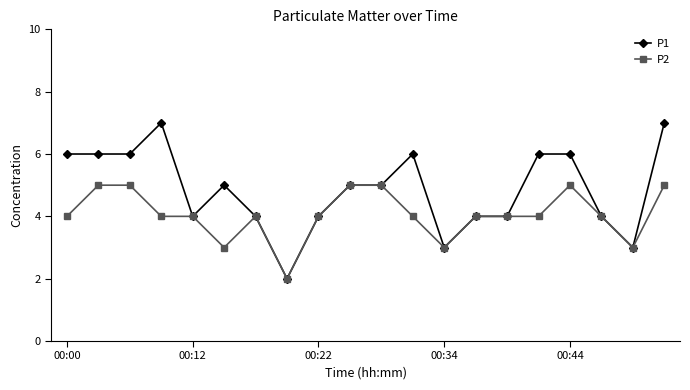

Rank the series by their maximum value, from lowest to highest.

P2, P1